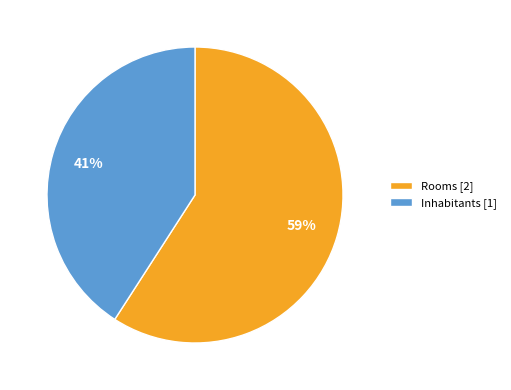

Rank the categories by value from highest to lowest.

Rooms [2], Inhabitants [1]